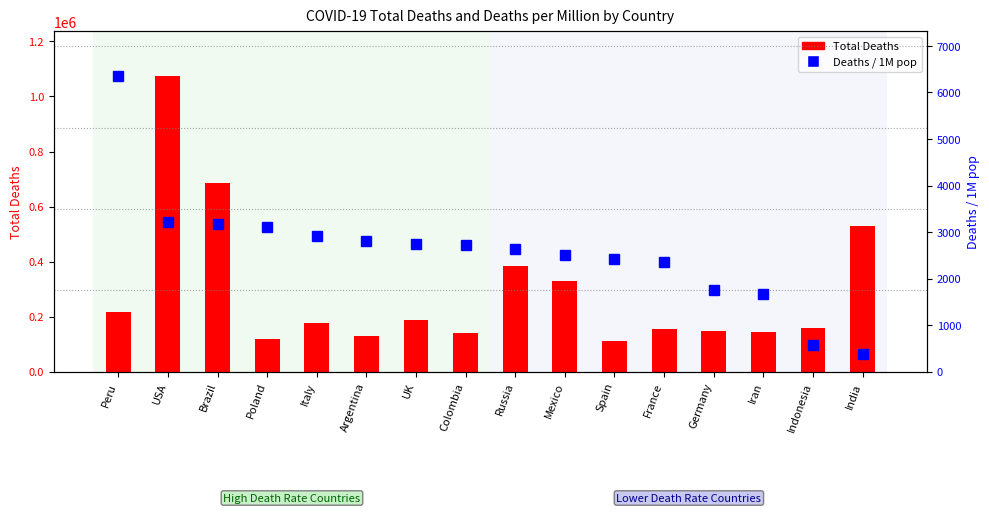

Between Spain and Italy, which is larger?

Italy